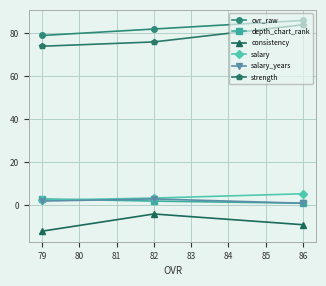

Count the number of categories in the chart.

3